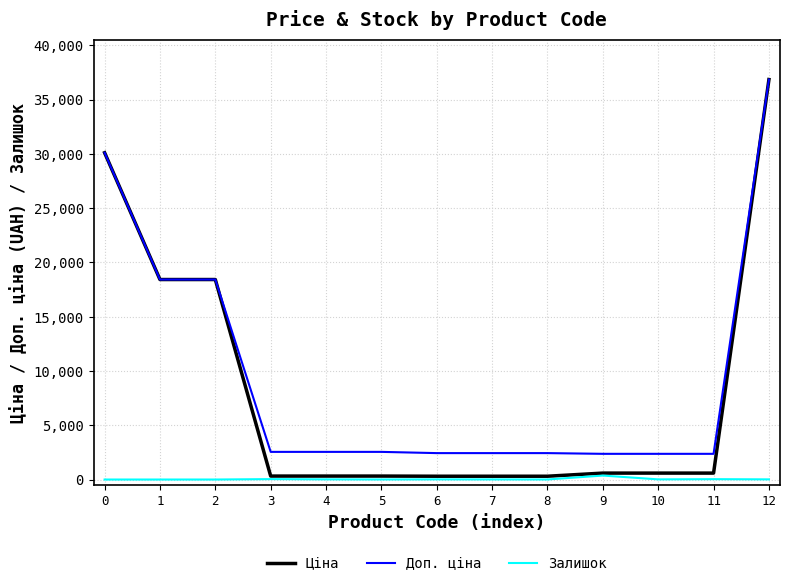

True or false: Доп. ціна has a value of 24118.7 at 2.

False